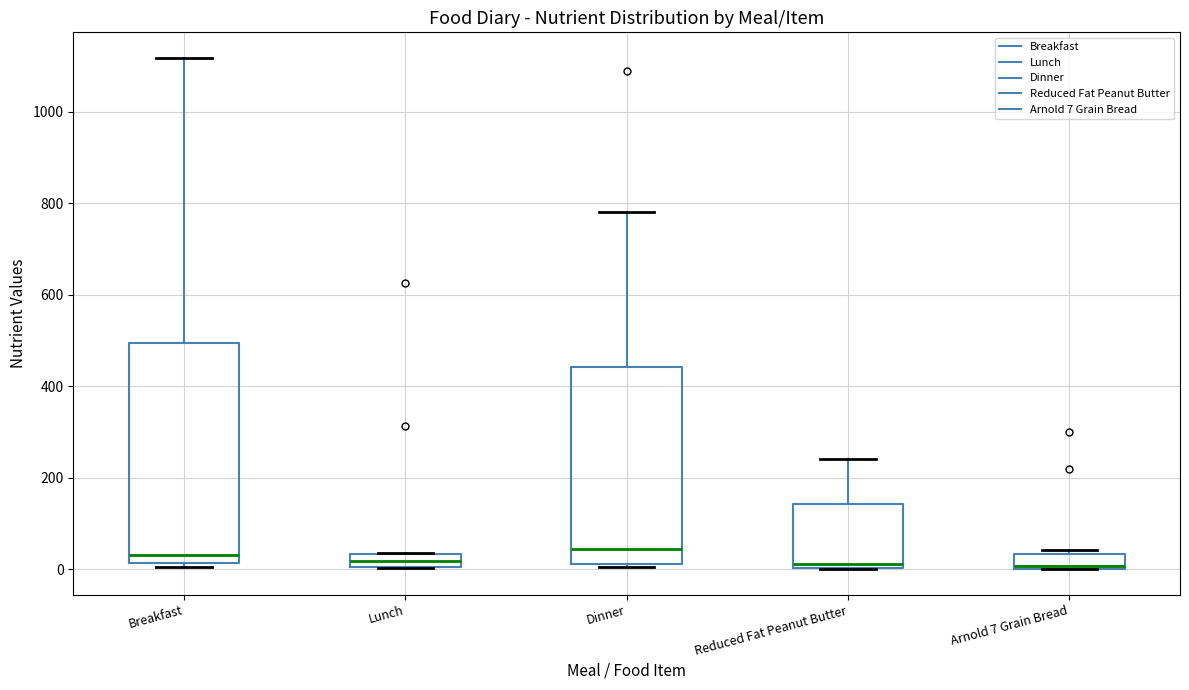

Where does the upper whisker of the box for Breakfast end on the y-axis? The values are not printed on the chart, so give them approximately, as read against the axis.

1120